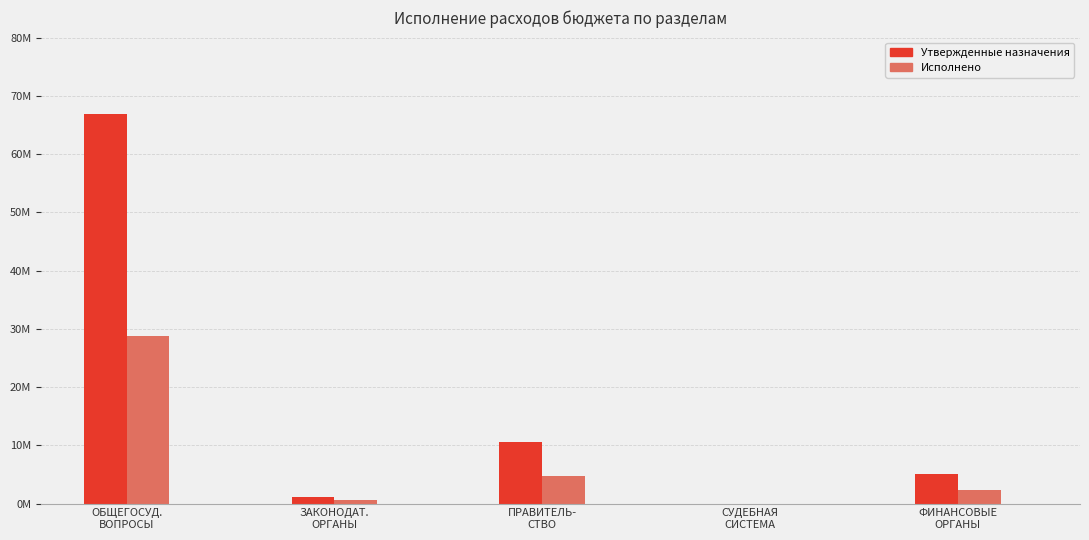

Rank the series by their average value, from lowest to highest.

Исполнено, Утвержденные назначения